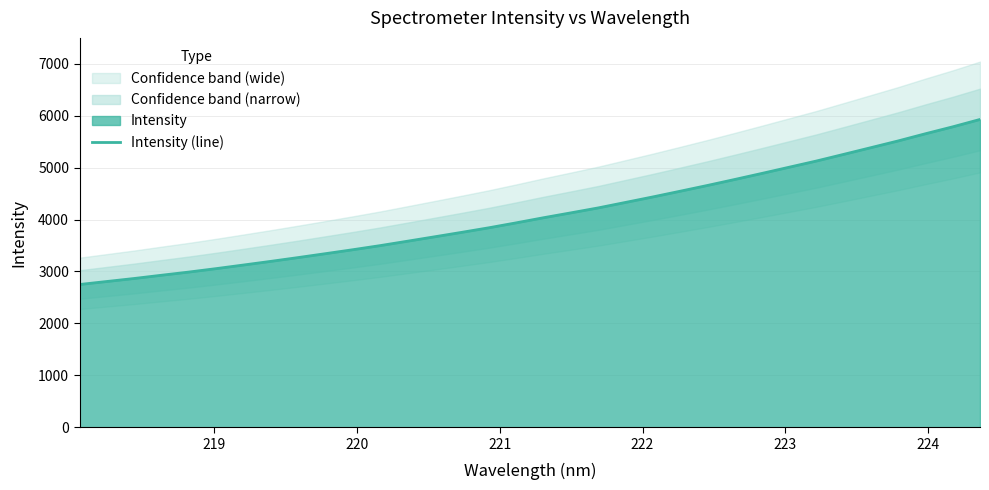

Reading left to right, extract all data points from this chart.

2749.4	2807.4	2865.3	2927.8	2989.1	3055.3	3124.6	3195.1	3267.9	3343.1	3419.1	3497.9	3582.7	3668.2	3754.6	3842.9	3938.1	4036.2	4130.0	4225.1	4330.6	4436.3	4546.1	4657.0	4772.2	4889.3	5008.8	5128.1	5256.4	5385.6	5515.4	5653.4	5786.5	5928.5